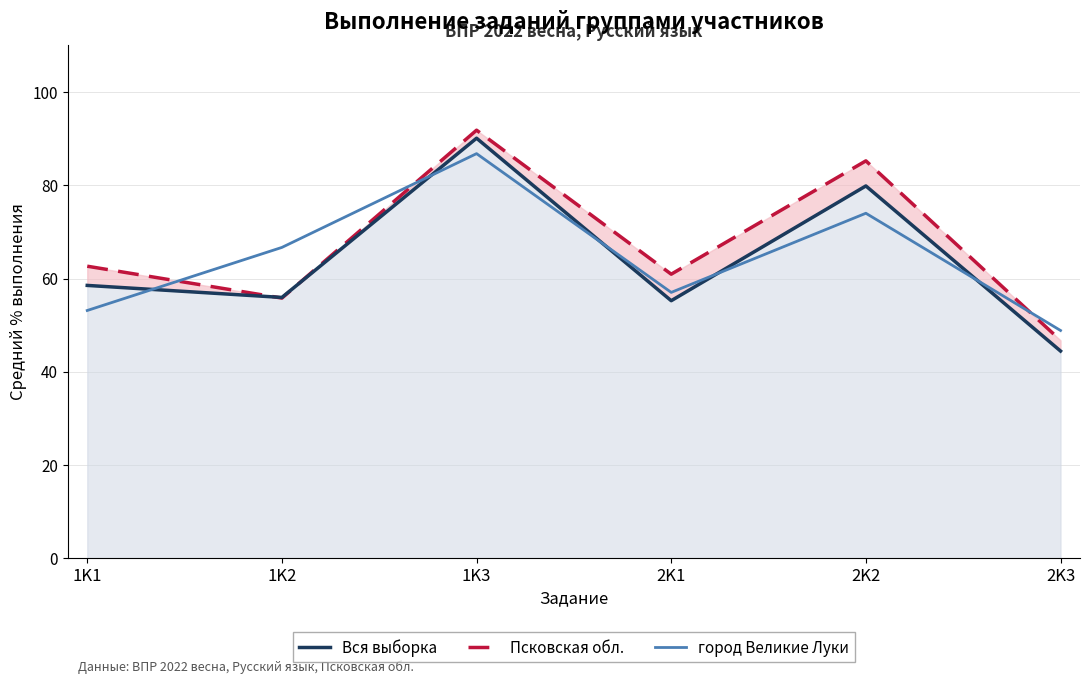

Where is the first local maximum for Псковская обл.?

1K3